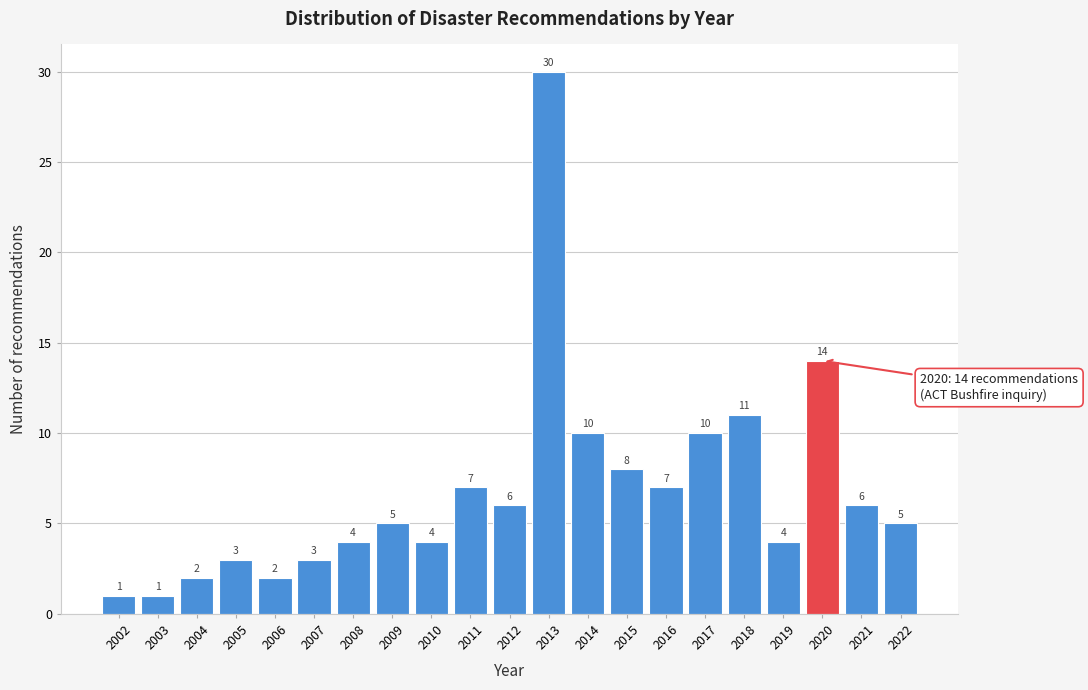

Reading left to right, what are all the values shown in this chart?

1	1	2	3	2	3	4	5	4	7	6	30	10	8	7	10	11	4	14	6	5